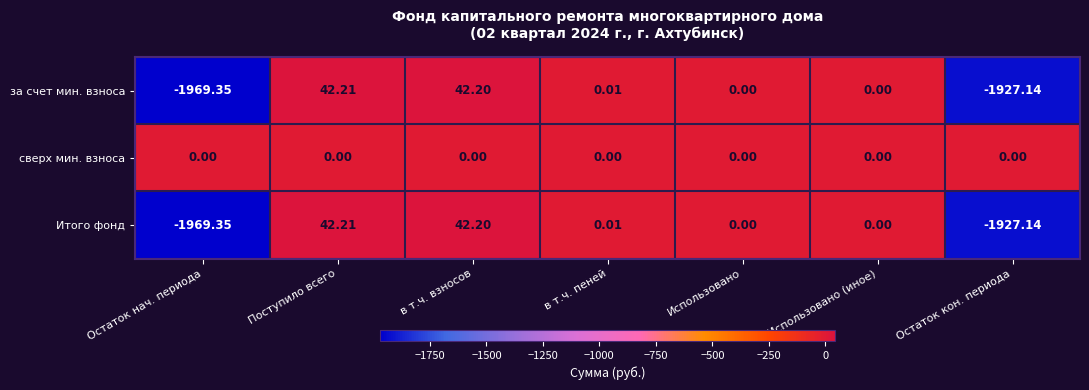

Which category has the highest value across all series?

Поступило всего